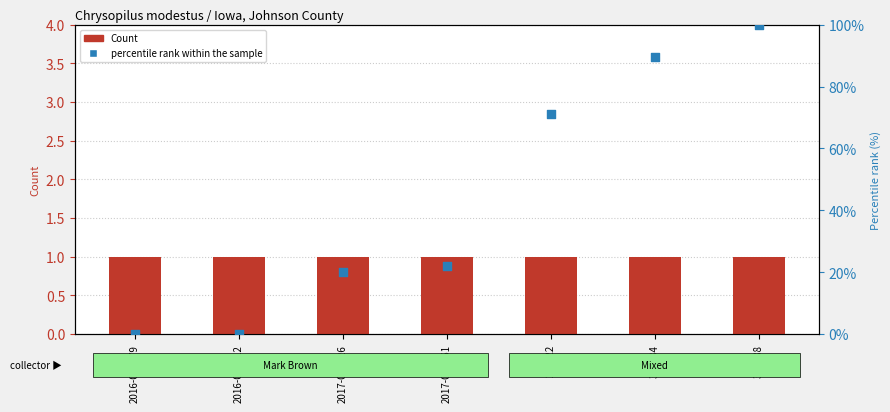

Is the value of Count at 331888 greater than the value of percentile rank within the sample at 2017-004061?

No